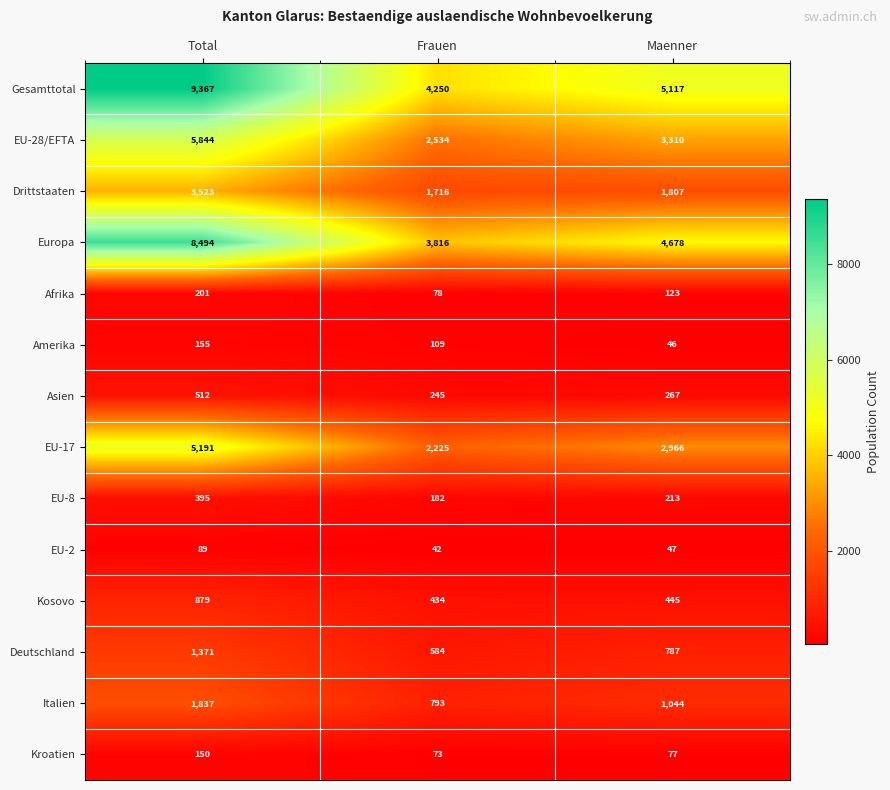

How many distinct data groups are displayed?

14